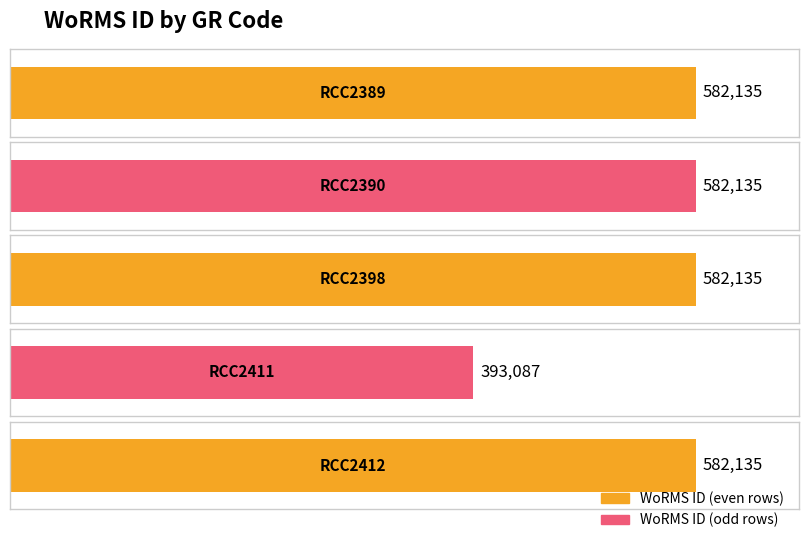

What is the sum of all values?

2721627